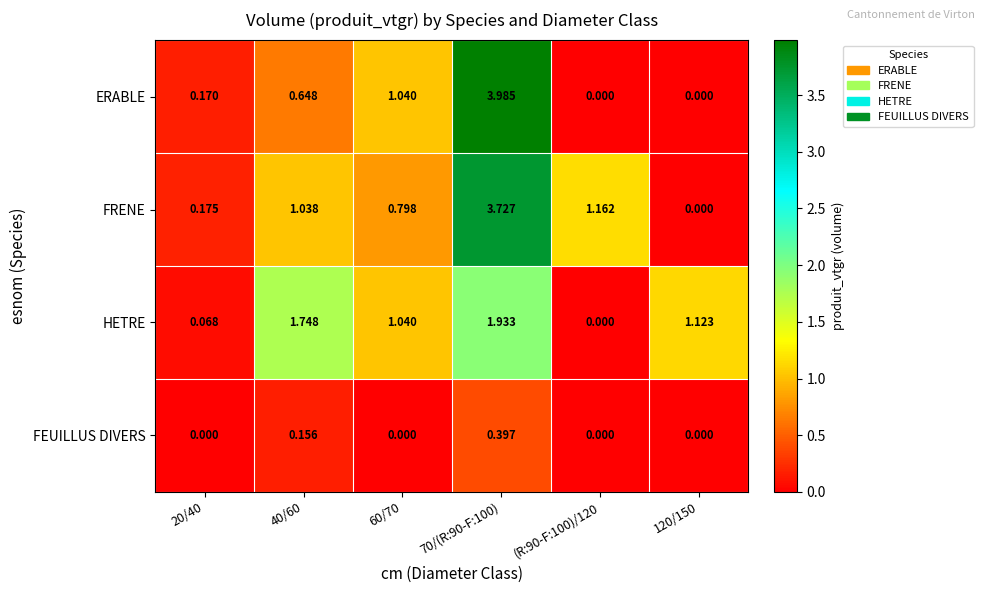

Is the value of HETRE at 70/(R:90-F:100) greater than the value of ERABLE at 20/40?

Yes